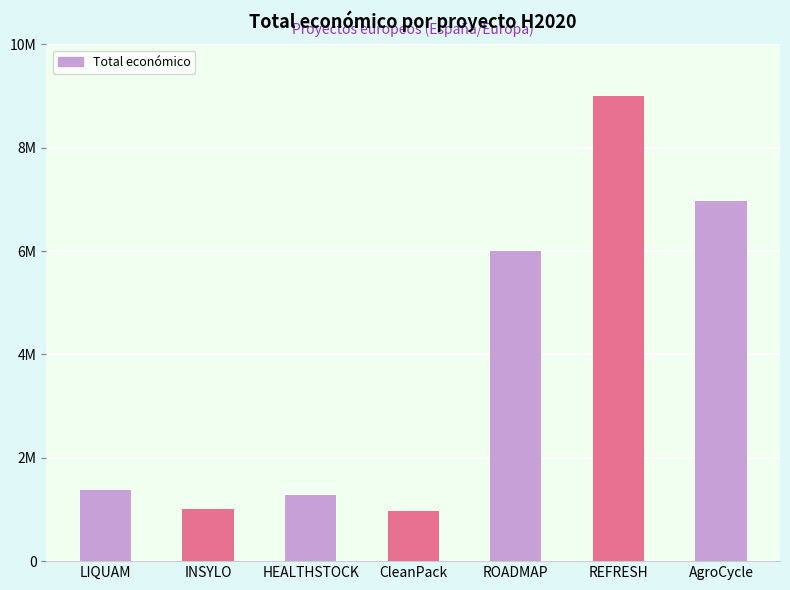

What is the change in value from INSYLO to REFRESH?

+7994644